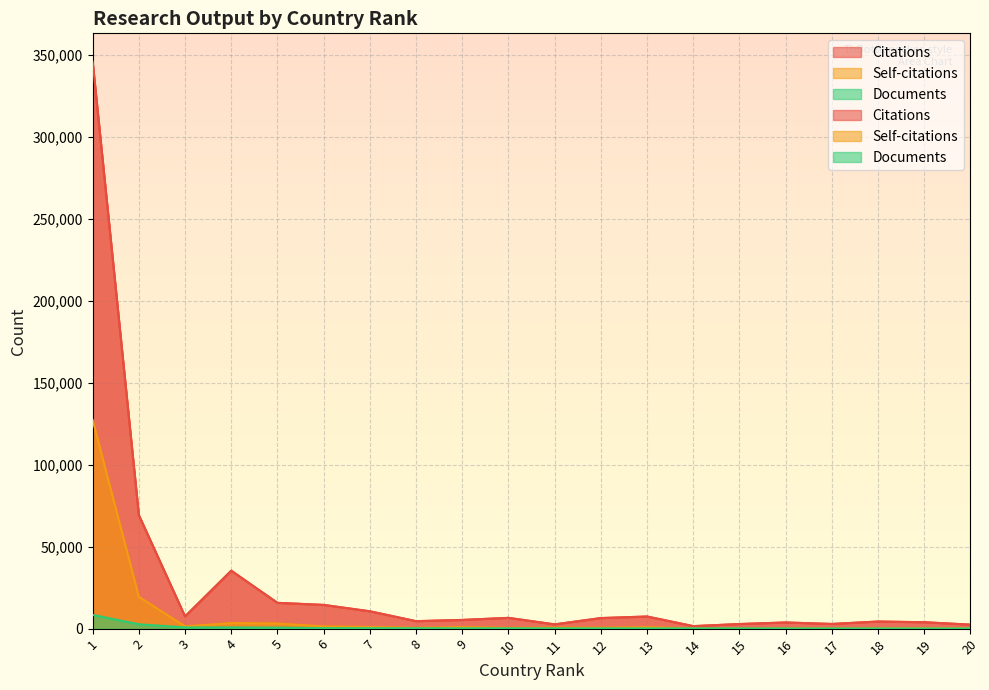

Rank the series by their average value, from lowest to highest.

Documents, Self-citations, Citations